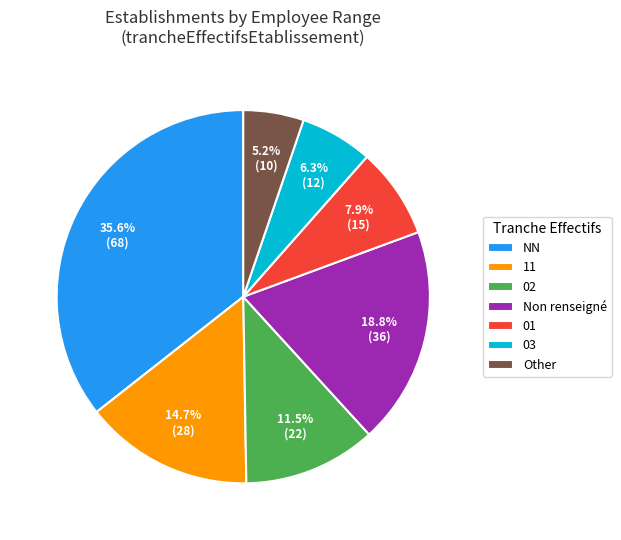

What is the ratio of the value at NN to the value at Other?

6.8